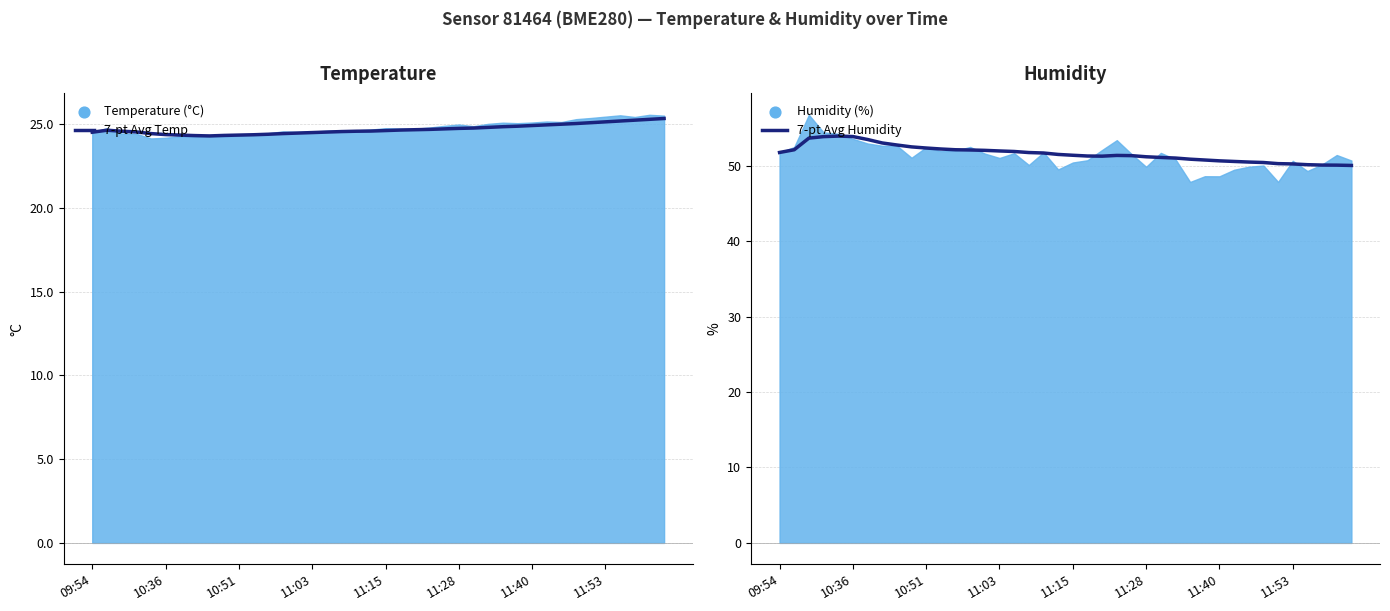

Is the value of 7-pt Avg Temp at 11:03 greater than the value of 7-pt Avg Humidity at 19?

No